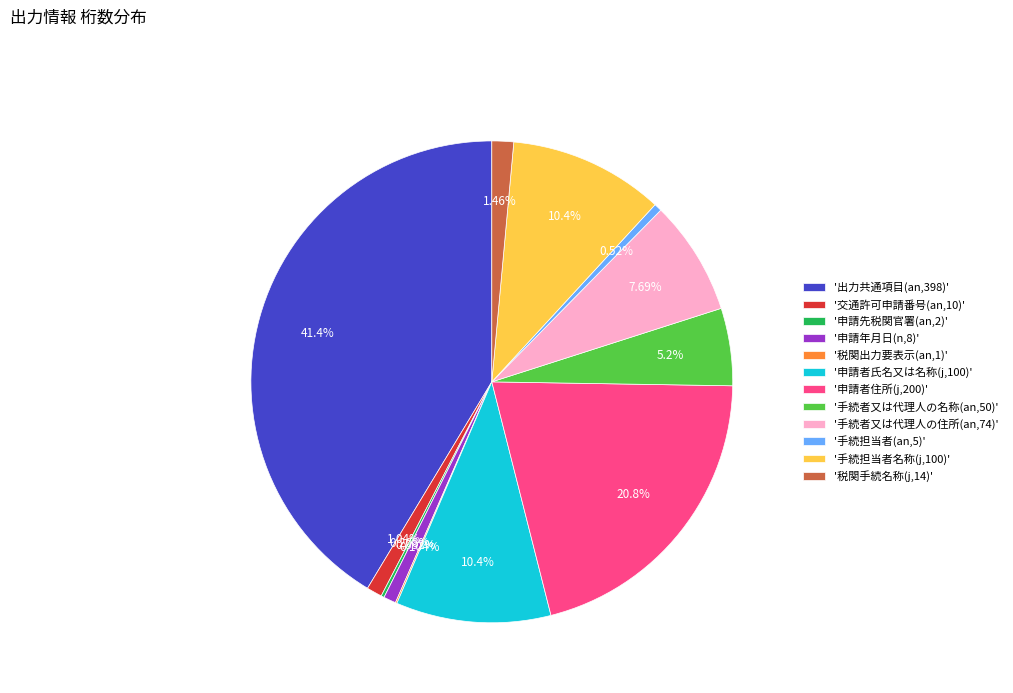

Approximately how many times larger is the value at '出力共通項目(an,398)' compared to '交通許可申請番号(an,10)'?

39.8